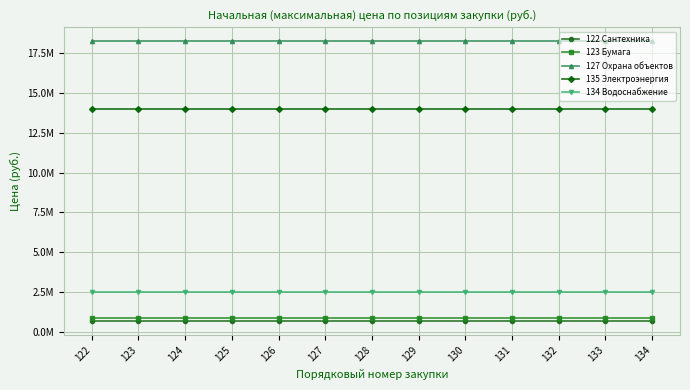

Is this an area chart (filled region under the line)?

No